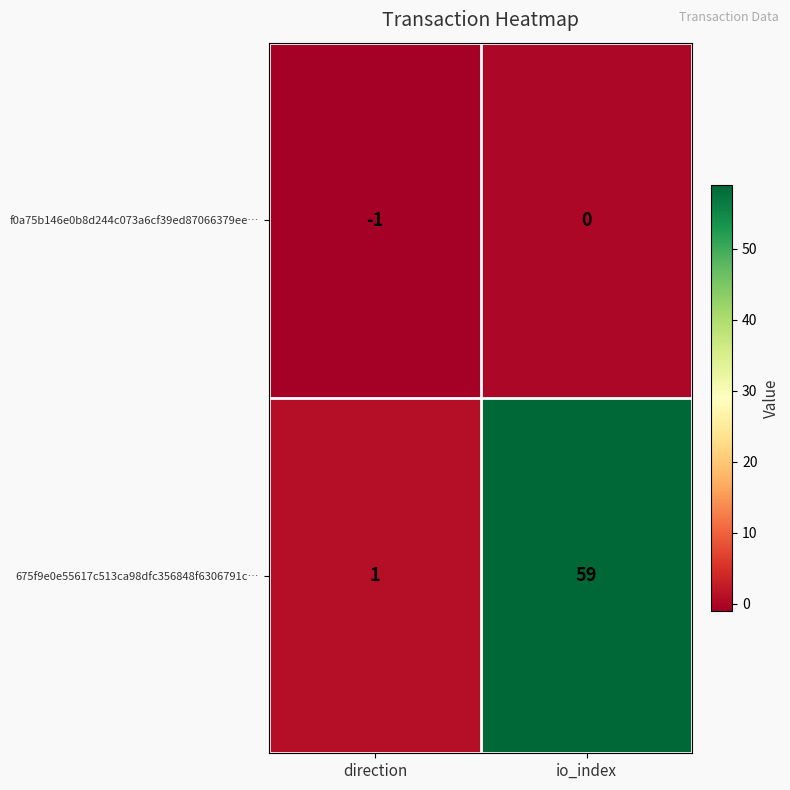

Is it true that 675f9e0e55617c513ca98dfc356848f6306791c… equals 59 at io_index?

True